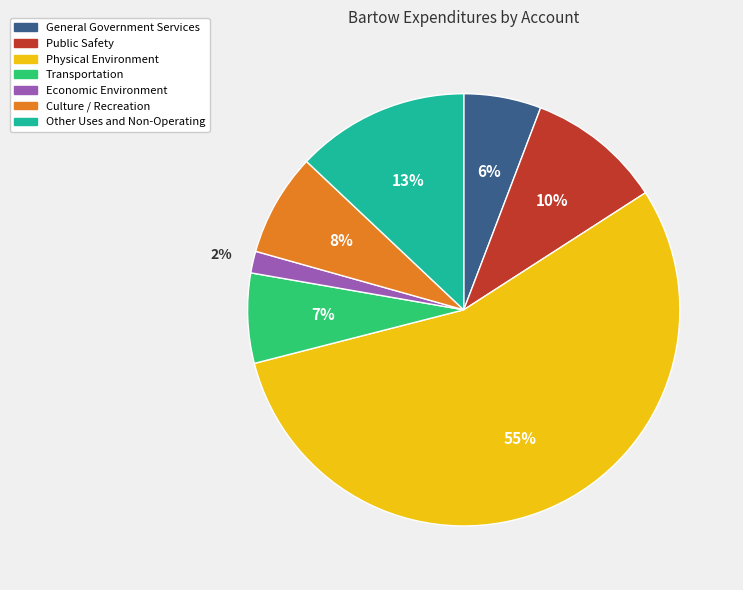

How many segments does this pie chart have?

7